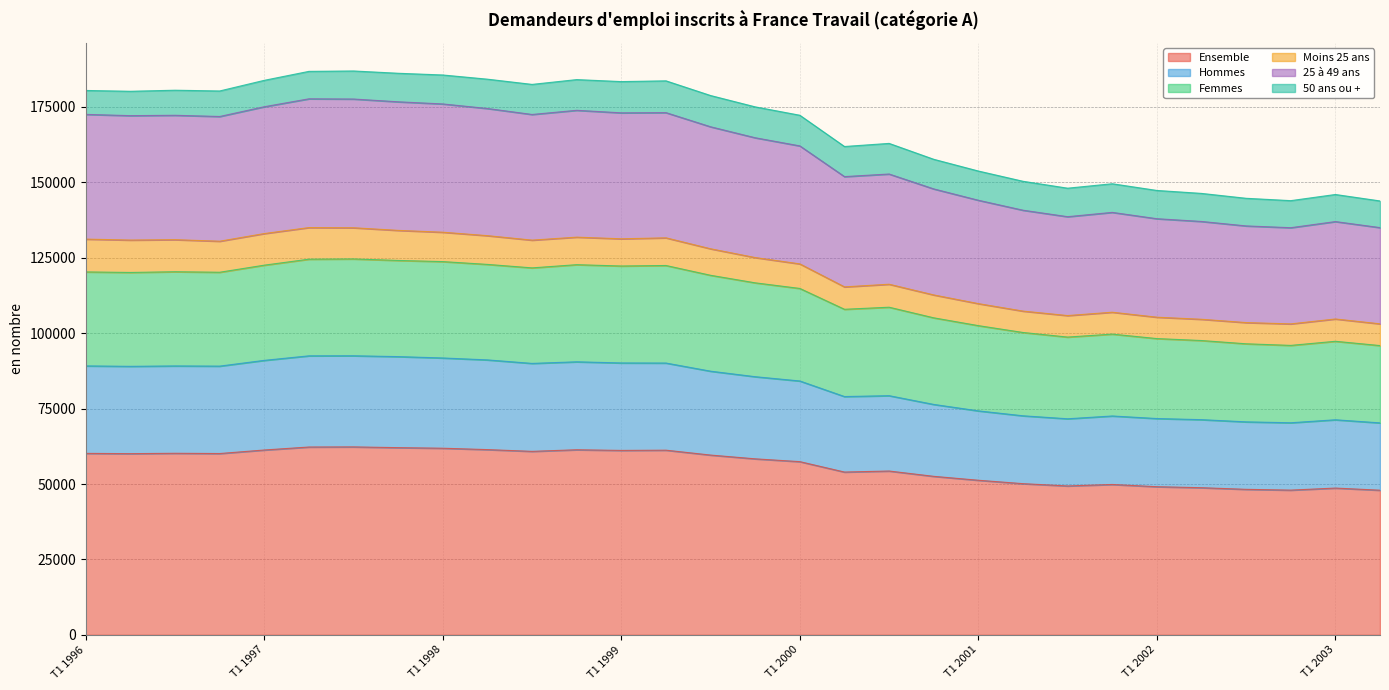

True or false: 25 à 49 ans and Femmes intersect in this chart.

False